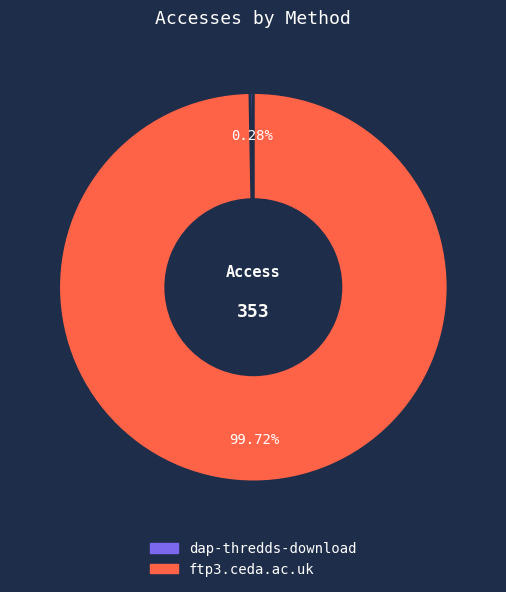

What is the largest slice in the pie chart?

ftp3.ceda.ac.uk